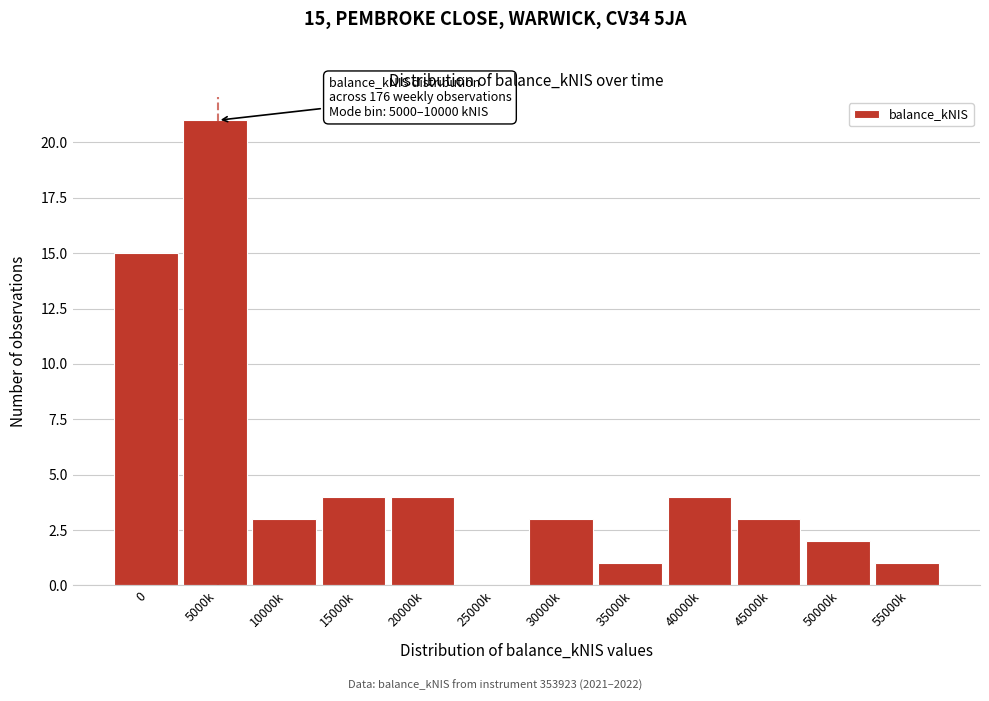

Reading left to right, list all the values displayed in this chart.

0=15	5000k=21	10000k=3	15000k=4	20000k=4	25000k=0	30000k=3	35000k=1	40000k=4	45000k=3	50000k=2	55000k=1